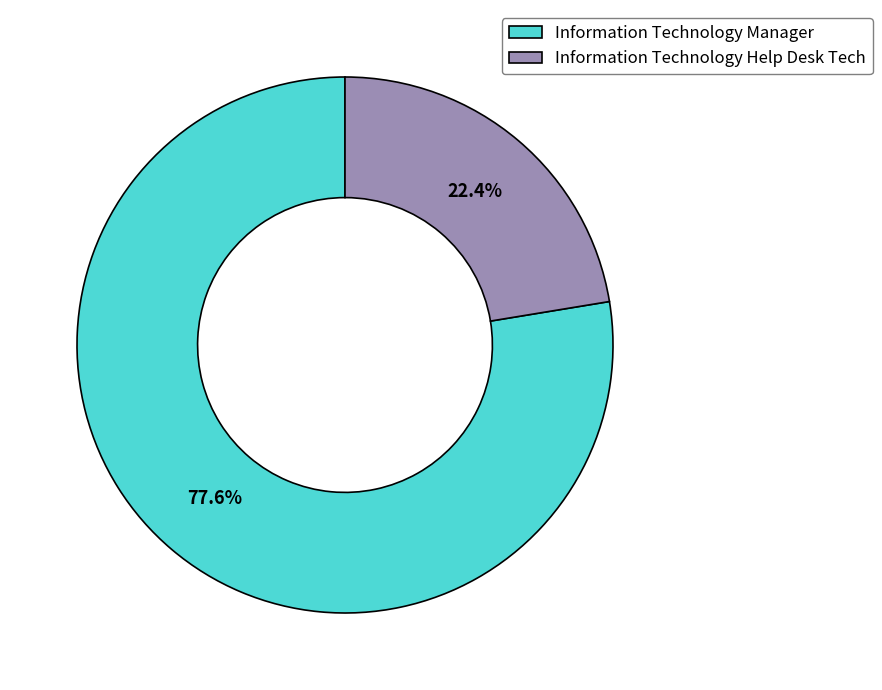

What is the smallest slice in the pie chart?

Information Technology Help Desk Tech